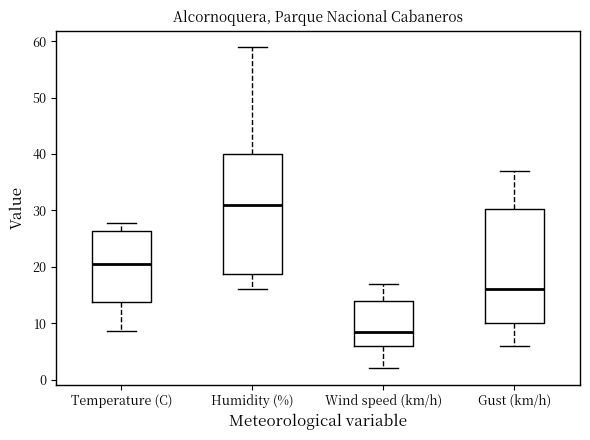

Comparing the boxes themselves (not the whiskers), which one is the tallest?

Humidity (%)